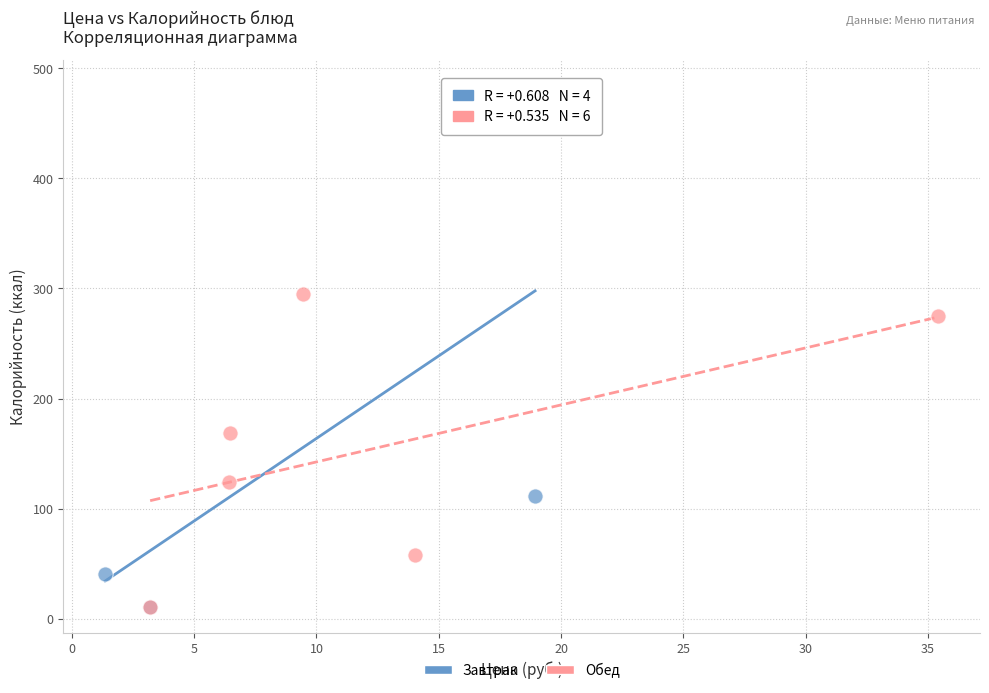

Which series contains the highest Y value?

Завтрак